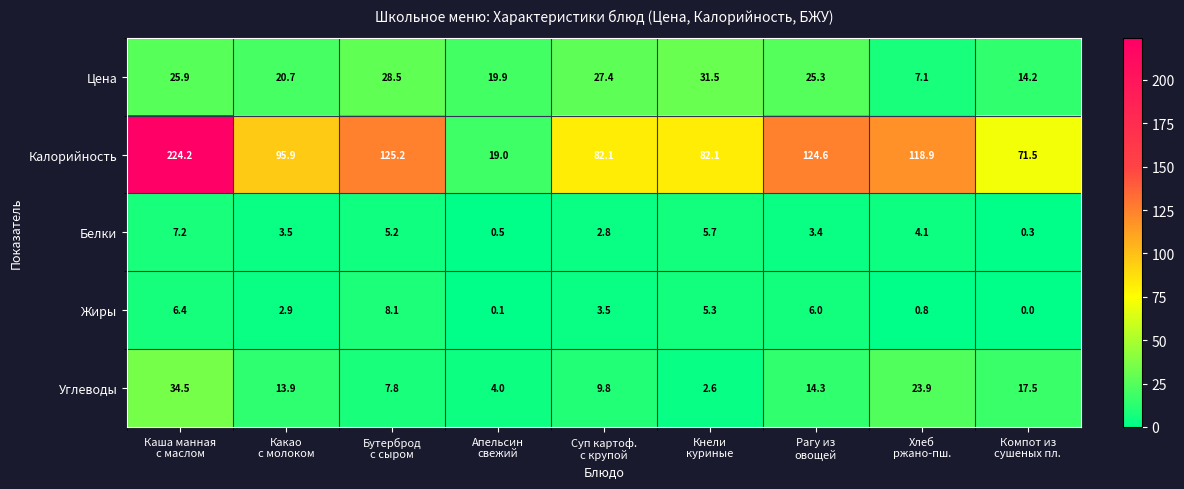

Which series has the largest range (max minus min)?

Калорийность